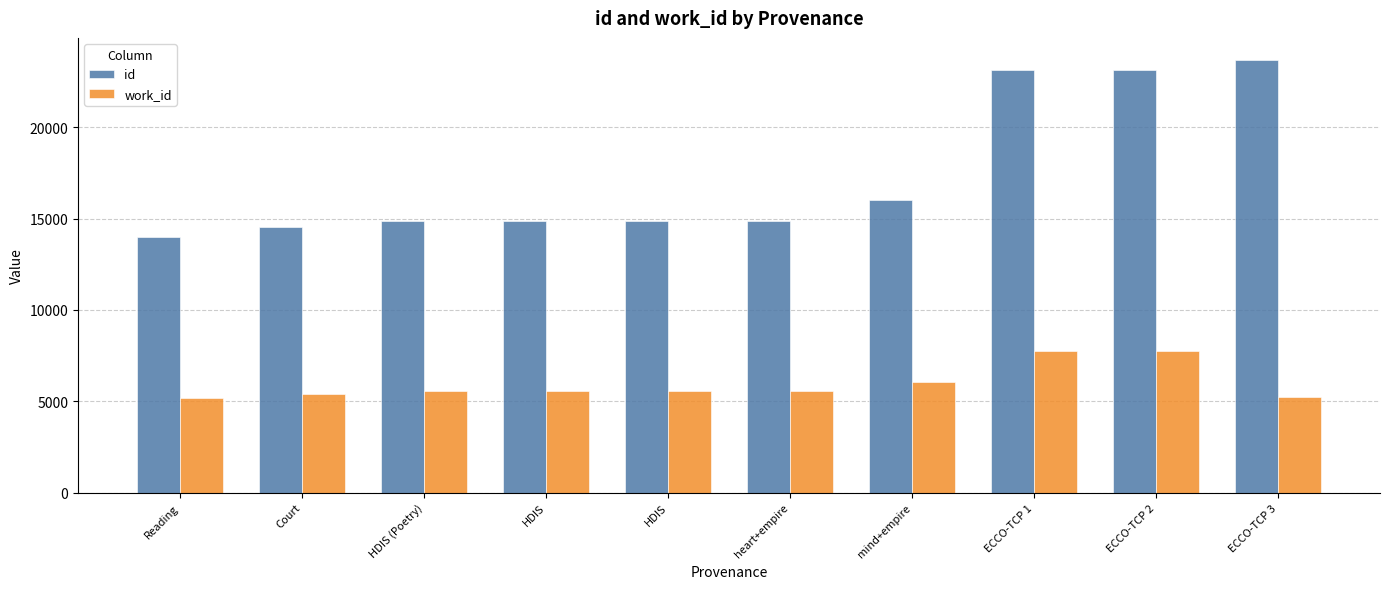

What are all the series names shown in the legend?

id, work_id